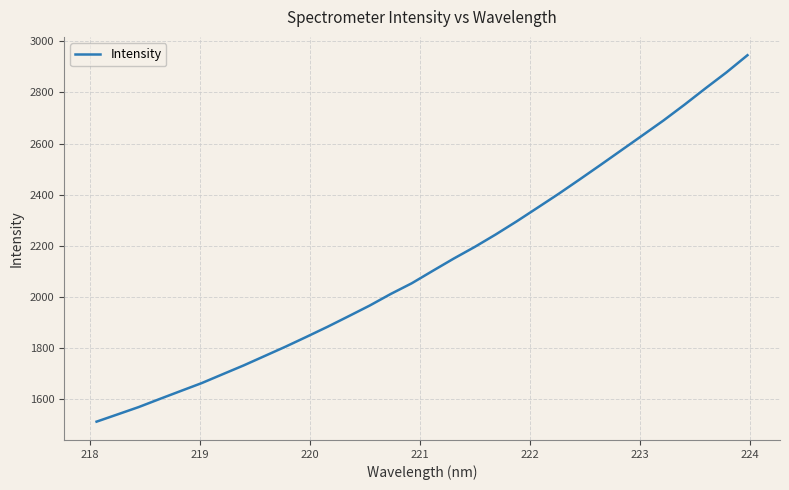

What is the difference between the maximum and minimum values?

1433.5